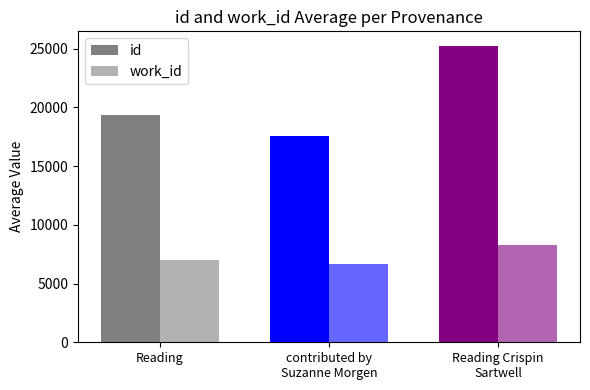

How many bars are there in each group?

2